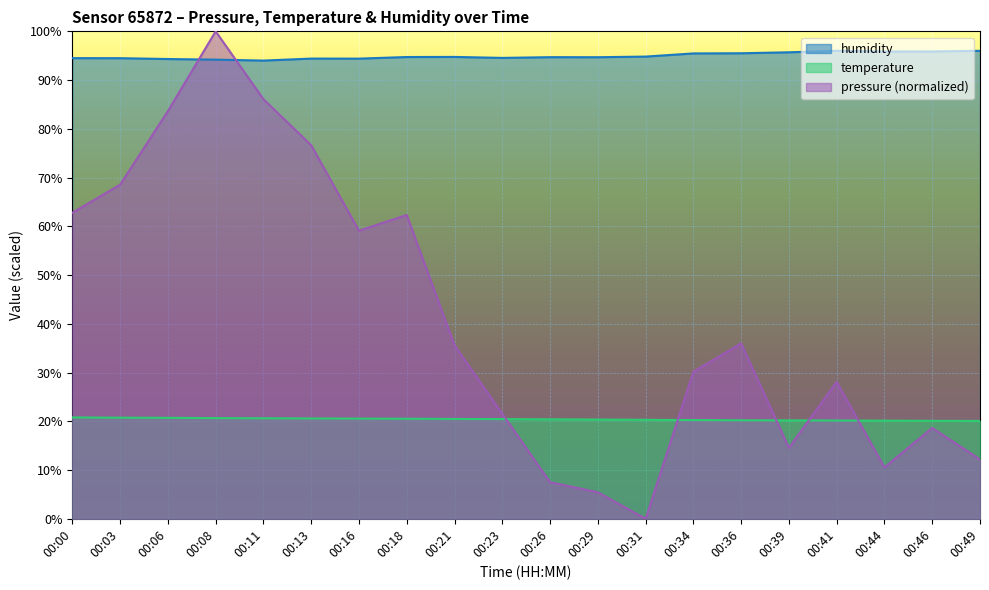

Reading left to right, what are all the values shown in this chart?

pressure: 00:00=62.8	00:03=68.5	00:06=83.6	00:08=100.0	00:11=86.1	00:13=76.6	00:16=59.1	00:18=62.3	00:21=35.6	00:23=21.6	00:26=7.5	00:29=5.4	00:31=0.0	00:34=30.2	00:36=36.0	00:39=14.6	00:41=28.1	00:44=10.6	00:46=18.6	00:49=12.2
temperature: 00:00=20.8	00:03=20.7	00:06=20.7	00:08=20.6	00:11=20.6	00:13=20.6	00:16=20.6	00:18=20.5	00:21=20.5	00:23=20.4	00:26=20.4	00:29=20.4	00:31=20.3	00:34=20.2	00:36=20.2	00:39=20.2	00:41=20.2	00:44=20.1	00:46=20.1	00:49=20.1
humidity: 00:00=94.5	00:03=94.5	00:06=94.3	00:08=94.2	00:11=94.0	00:13=94.4	00:16=94.4	00:18=94.7	00:21=94.8	00:23=94.5	00:26=94.7	00:29=94.7	00:31=94.8	00:34=95.5	00:36=95.5	00:39=95.7	00:41=96.0	00:44=95.9	00:46=95.9	00:49=96.0